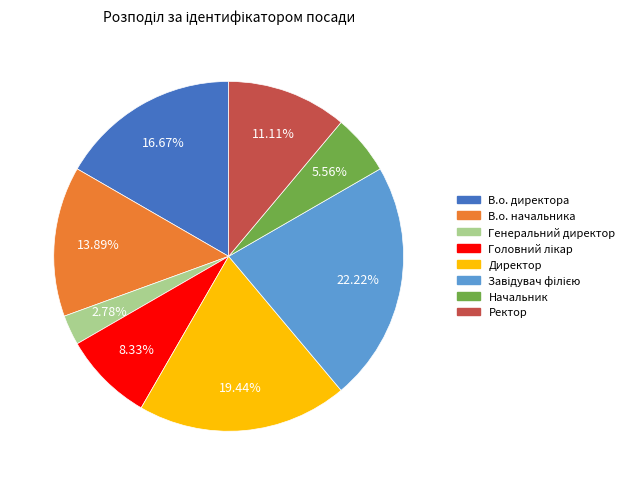

Do Начальник and Директор together represent more than half of the pie?

No